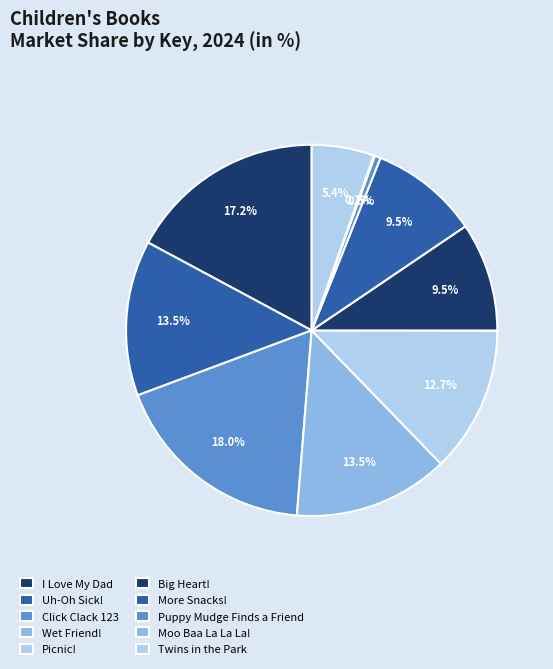

Does Moo Baa La La La! represent more than half of the total?

No